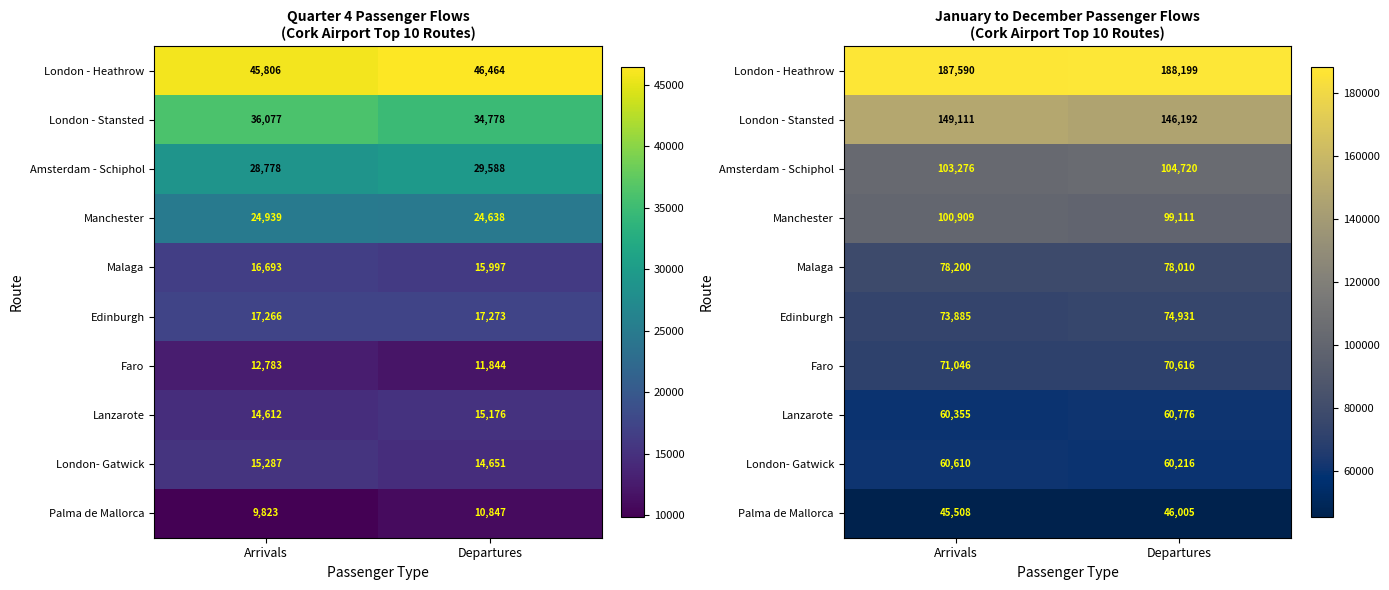

Is the value of Palma de Mallorca at Departures greater than the value of Faro at Arrivals?

No